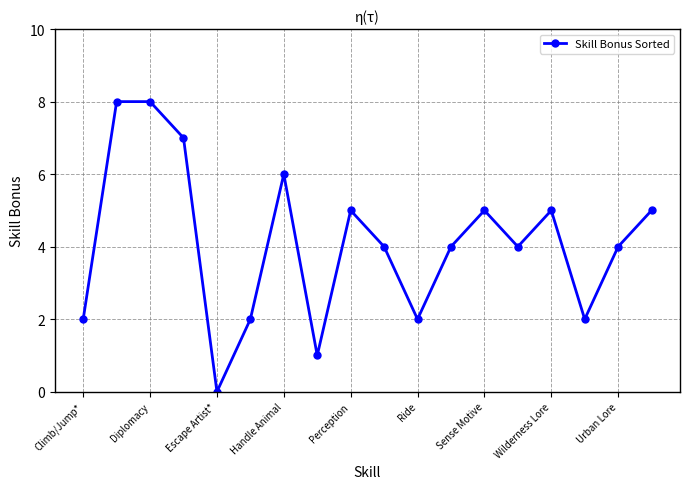

True or false: the data has more than 1 interior local peaks.

True